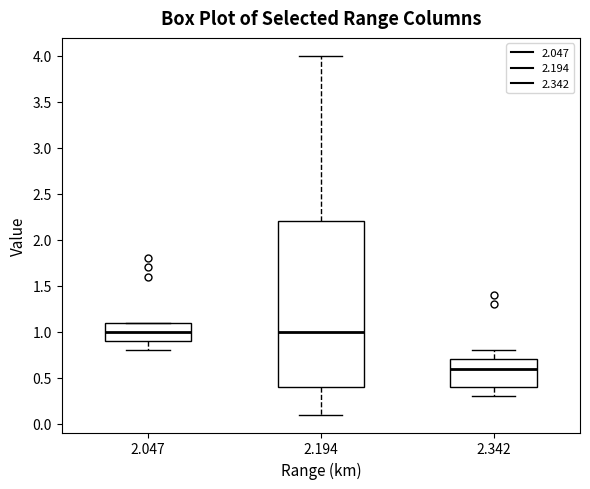

Which box is the tallest, from its lower edge to its upper edge?

2.194